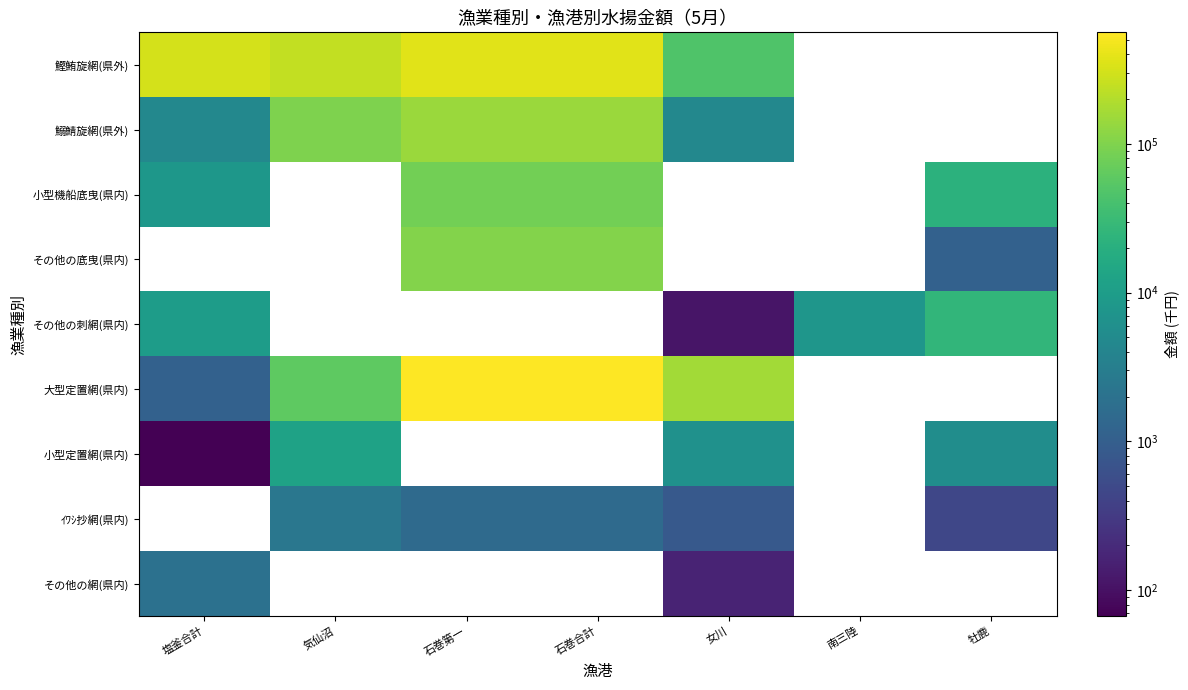

At which category does the chart reach its minimum across all series?

塩釜合計